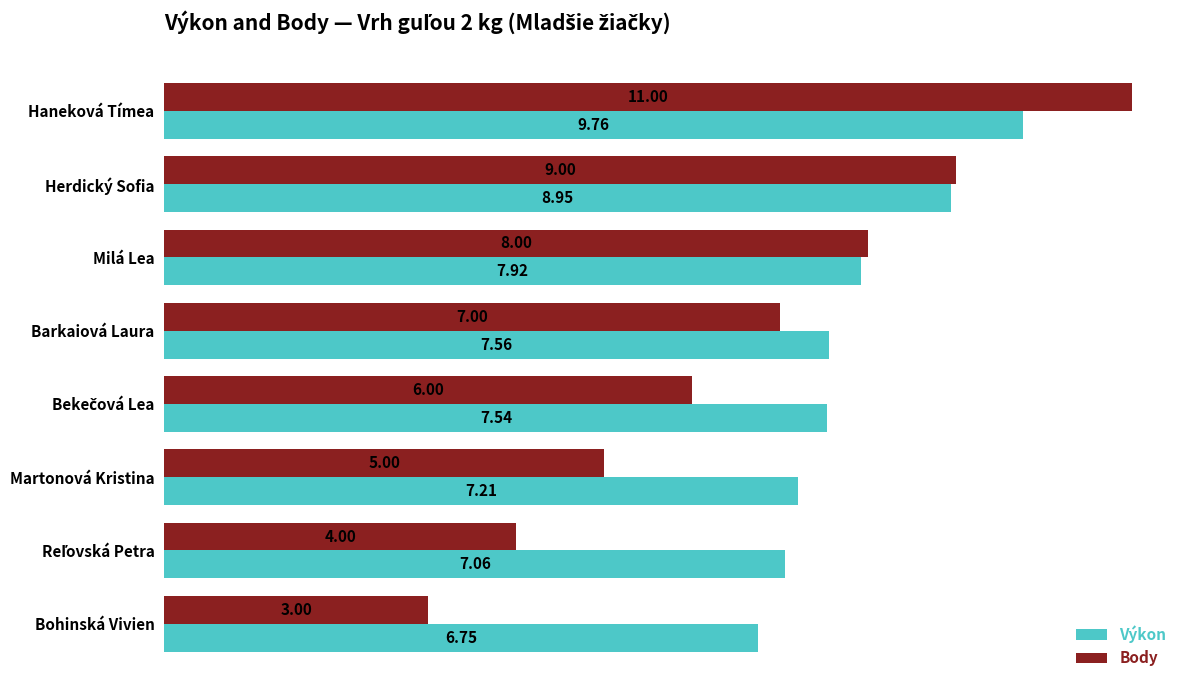

What is the total value across all series at Martonová Kristina?

12.2